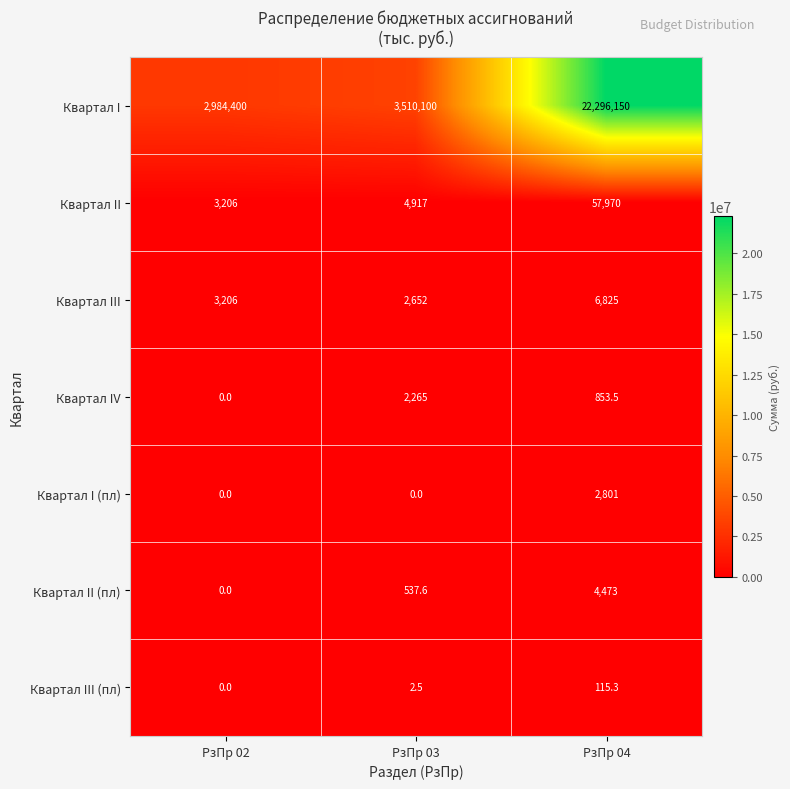

Reading right to left, list all the values displayed in this chart.

Квартал I: 22296150.0	3510100.0	2984400.0
Квартал II: 57970.0	4917.0	3206.0
Квартал III: 6825.0	2652.0	3206.0
Квартал IV: 853.5	2265.0	0.0
Квартал I (пл): 2801.0	0.0	0.0
Квартал II (пл): 4473.0	537.6	0.0
Квартал III (пл): 115.3	2.5	0.0